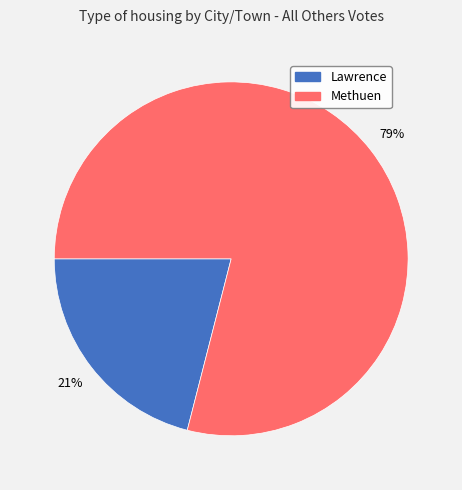

Which slice is the largest?

Methuen